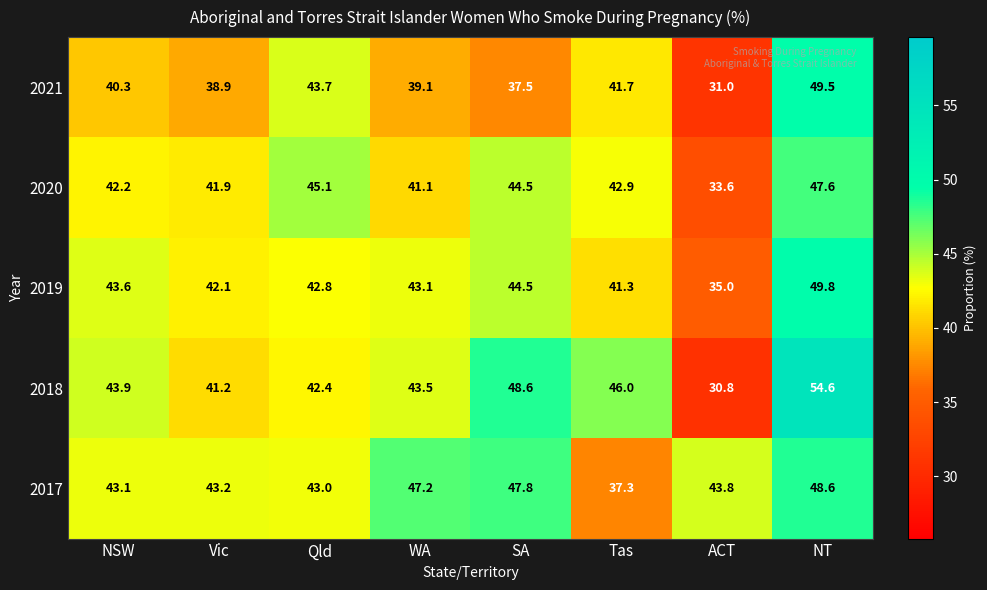

The value of 2018 at NSW is 43.9. True or false?

True